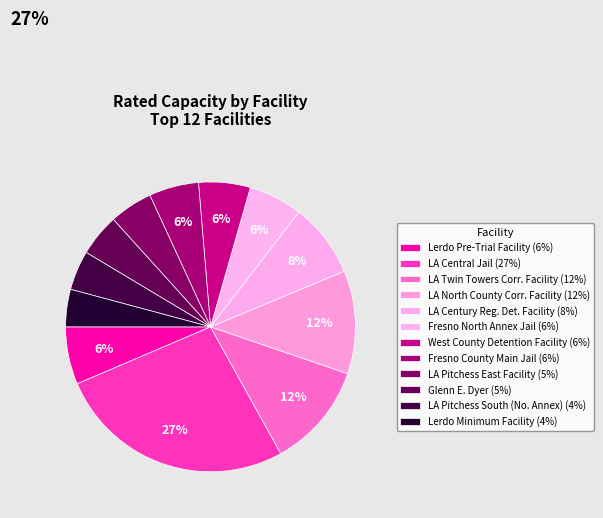

Count the number of slices in the pie.

12